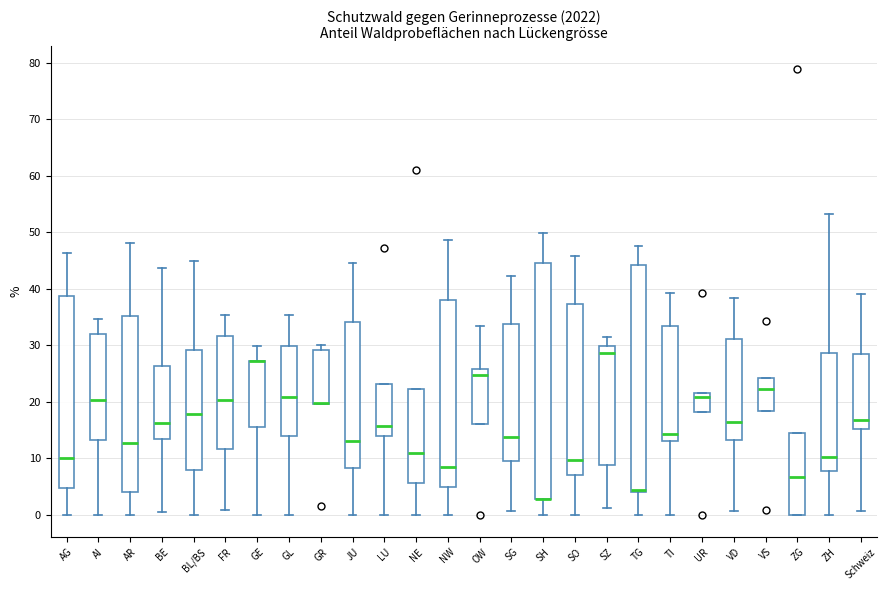

Reading left to right, read every box against the y-axis: the position of its median line, the range the box covers, and the ends of its whiskers. The values are not printed on the chart, so give them approximately, as read against the axis.

AG: median 10, box 5 to 39, whiskers 0 to 46
AI: median 20, box 13 to 32, whiskers 0 to 35
AR: median 13, box 4 to 35, whiskers 0 to 48
BE: median 16, box 13 to 26, whiskers 0 to 44
BL/BS: median 18, box 8 to 29, whiskers 0 to 45
FR: median 20, box 12 to 32, whiskers 1 to 35
GE: median 27 (drawn on the box's upper edge), box 16 to 27, whiskers 0 to 30
GL: median 21, box 14 to 30, whiskers 0 to 35
GR: median 20 (drawn on the box's lower edge), box 20 to 29, whiskers 20 to 30
JU: median 13, box 8 to 34, whiskers 0 to 45
LU: median 16, box 14 to 23, whiskers 0 to 23
NE: median 11, box 6 to 22, whiskers 0 to 22
NW: median 9, box 5 to 38, whiskers 0 to 49
OW: median 25, box 16 to 26, whiskers 16 to 33
SG: median 14, box 10 to 34, whiskers 1 to 42
SH: median 3 (drawn on the box's lower edge), box 3 to 45, whiskers 0 to 50
SO: median 10, box 7 to 37, whiskers 0 to 46
SZ: median 29, box 9 to 30, whiskers 1 to 32
TG: median 4 (drawn on the box's lower edge), box 4 to 44, whiskers 0 to 48
TI: median 14, box 13 to 33, whiskers 0 to 39
UR: median 21, box 18 to 22, whiskers 18 to 22
VD: median 17, box 13 to 31, whiskers 1 to 38
VS: median 22, box 18 to 24, whiskers 18 to 24
ZG: median 7, box 0 to 14, whiskers 0 to 14
ZH: median 10, box 8 to 29, whiskers 0 to 53
Schweiz: median 17, box 15 to 29, whiskers 1 to 39